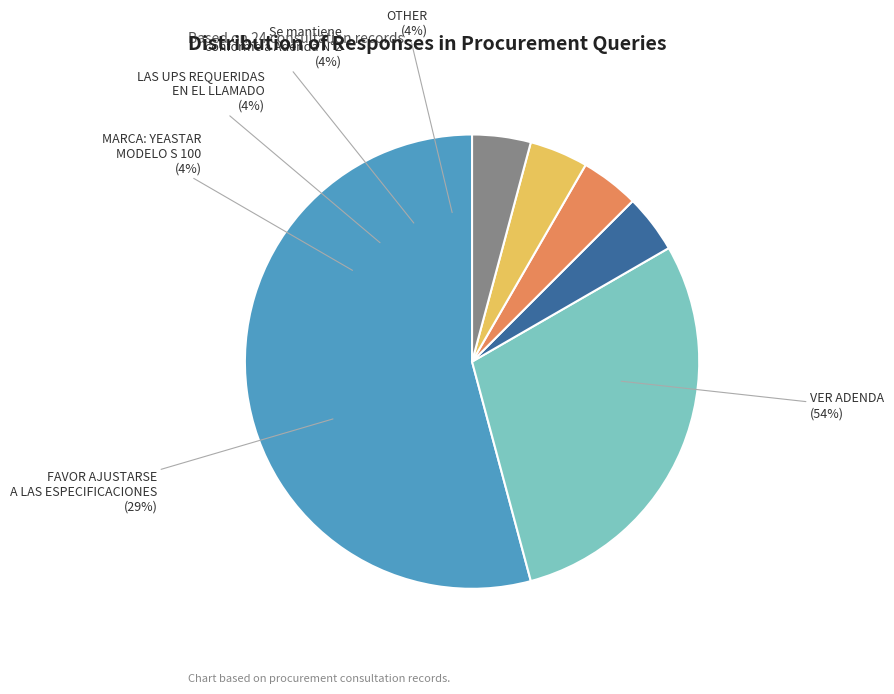

True or false: FAVOR AJUSTARSE A LAS ESPECIFICACIONES accounts for 29% of the total.

True